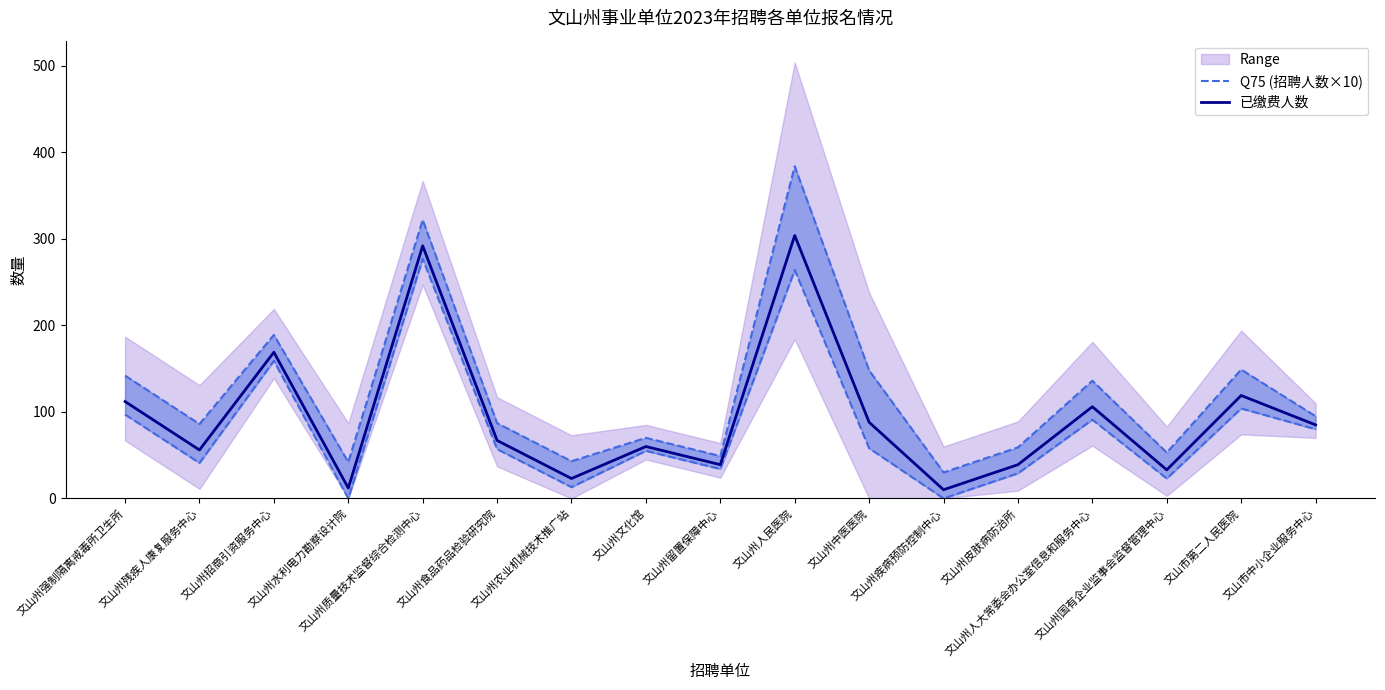

Rank the series by their maximum value, from highest to lowest.

Q75 (招聘人数×10), 已缴费人数